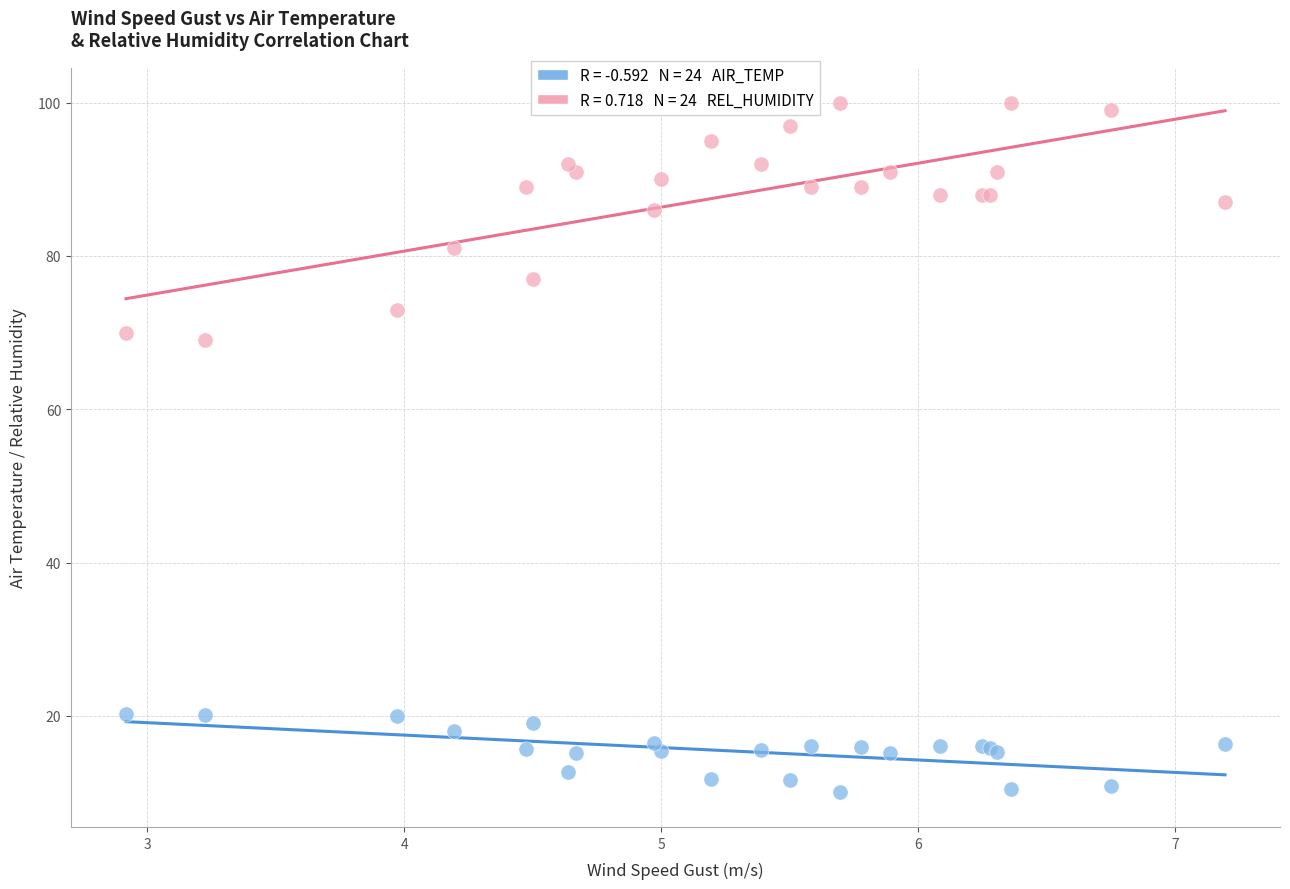

Across all series, what Y value is closest to 55?

69.0